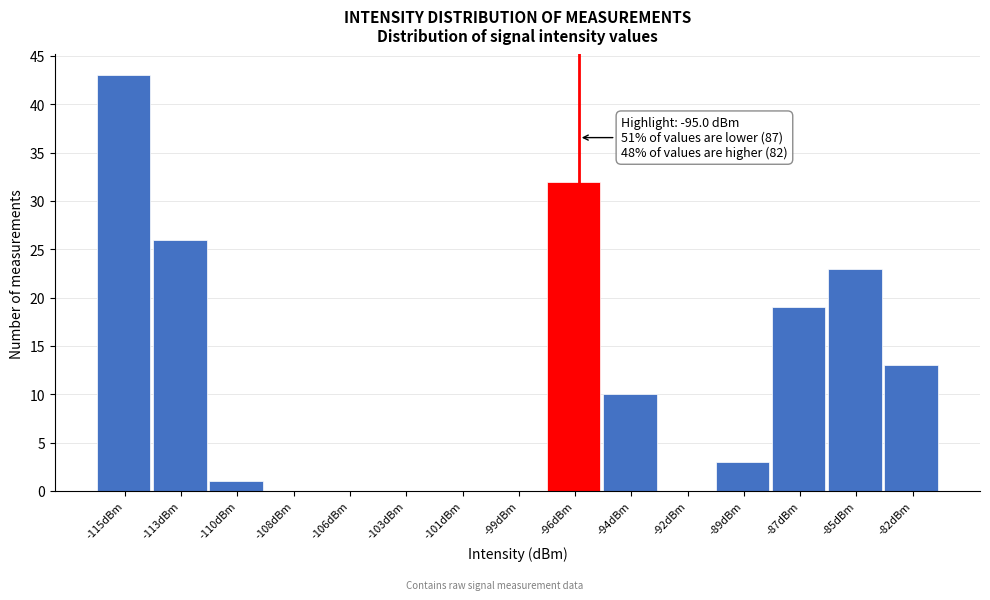

Reading left to right, transcribe all the data shown in this chart.

-115dBm=43	-113dBm=26	-110dBm=1	-108dBm=0	-106dBm=0	-103dBm=0	-101dBm=0	-99dBm=0	-96dBm=32	-94dBm=10	-92dBm=0	-89dBm=3	-87dBm=19	-85dBm=23	-82dBm=13